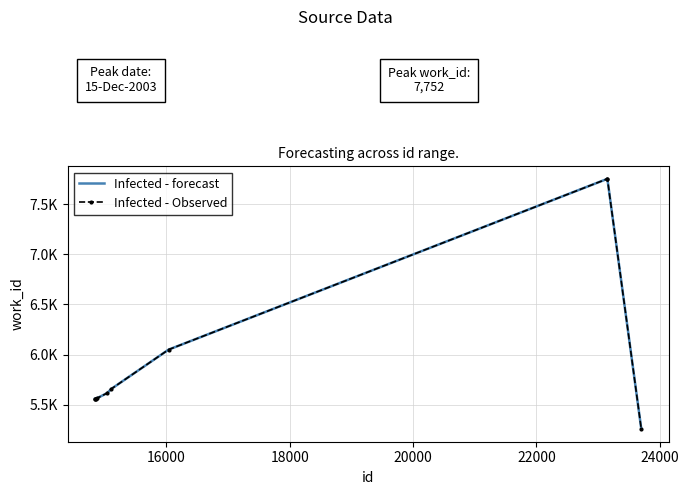

What is the average value of the Infected - forecast series?

6032